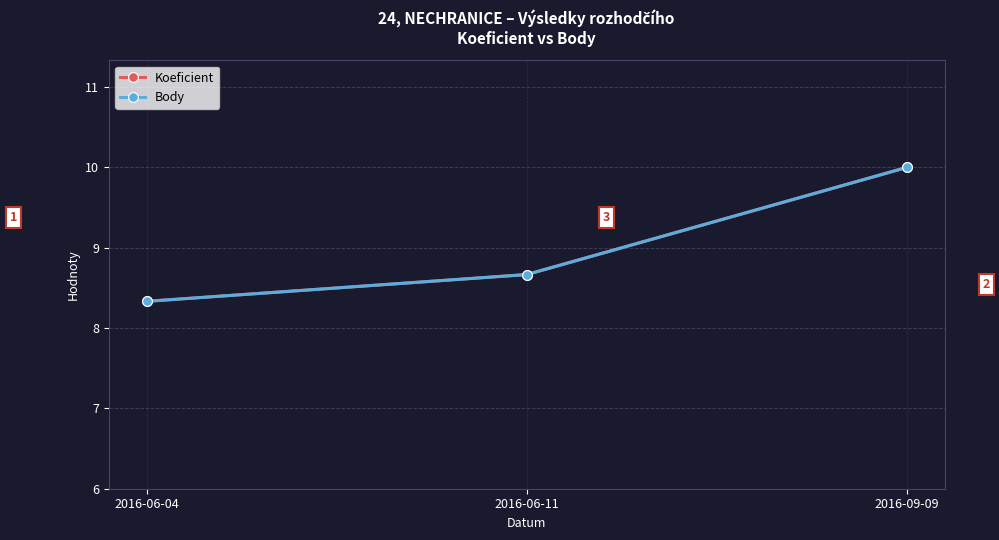

At which category is the sum across all series the highest?

2016-09-09